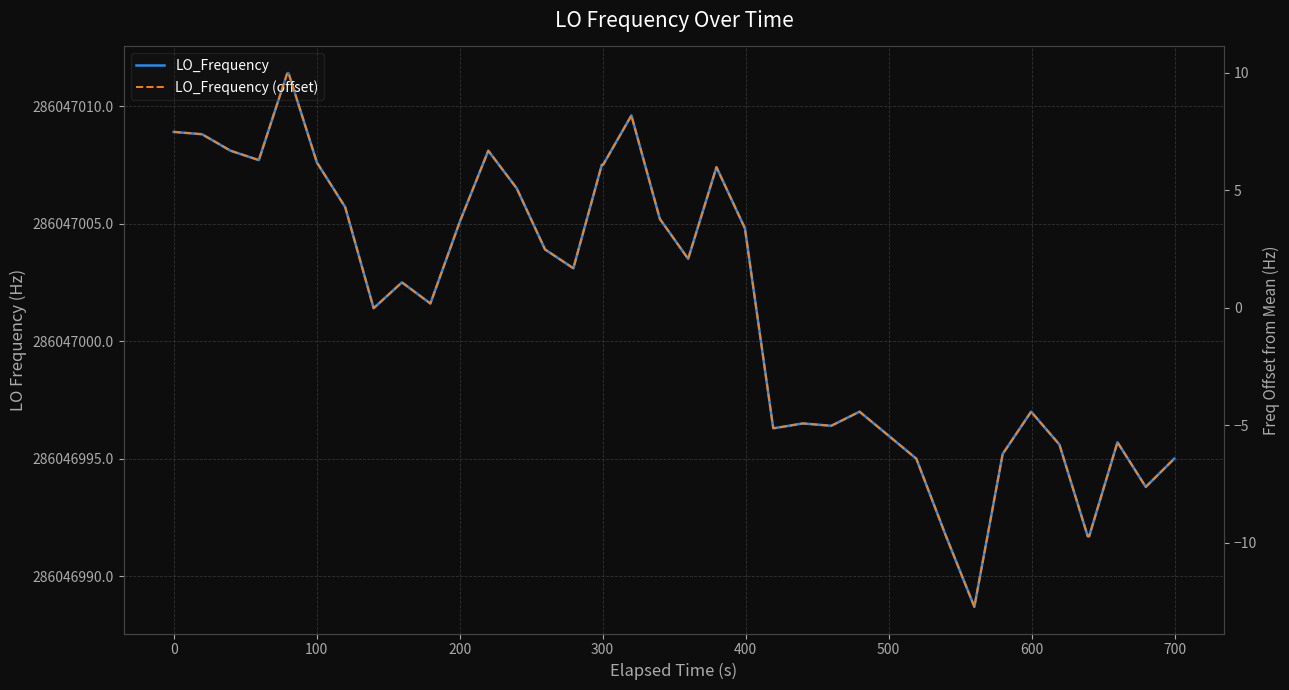

What is the difference between the maximum and second lowest values in the LO_Frequency series?

19.7